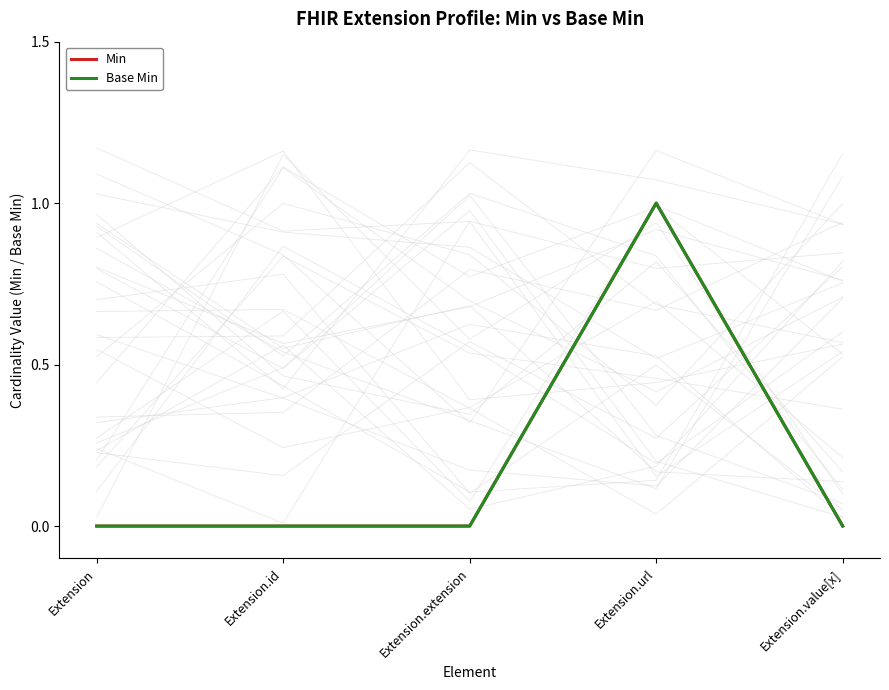

What is the highest value of the Min series?

1